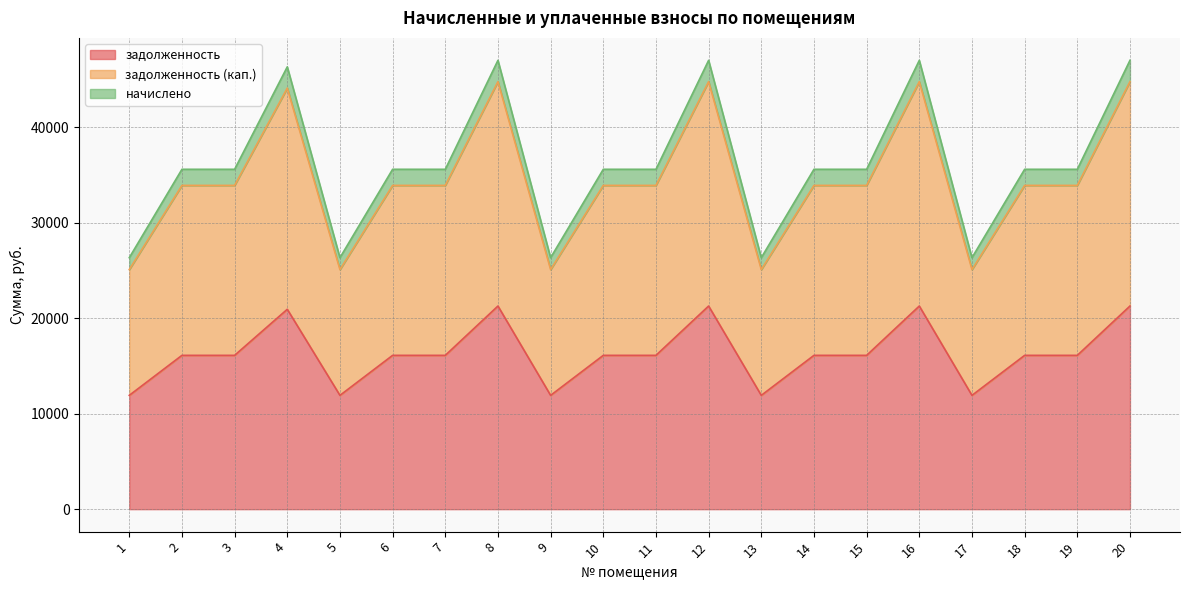

What is the total value across all series at 20?

47010.8